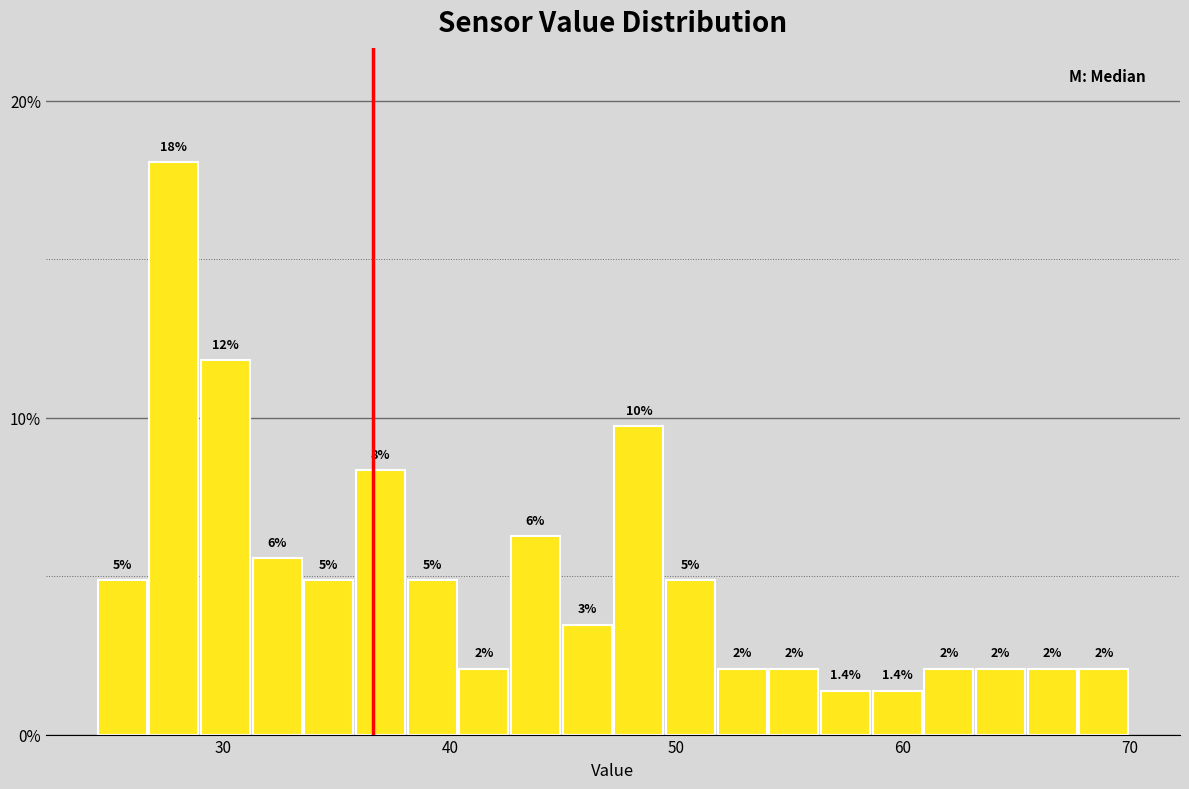

Read against the x-axis, roughly where is the centre of the tallest bar?

28